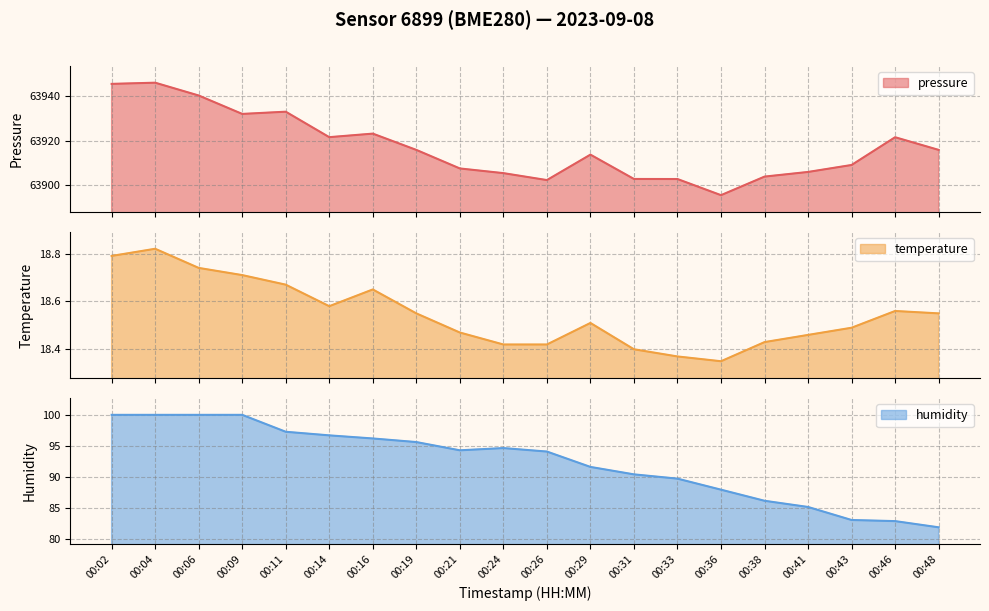

The value of temperature at 00:14 is 13.0. True or false?

False